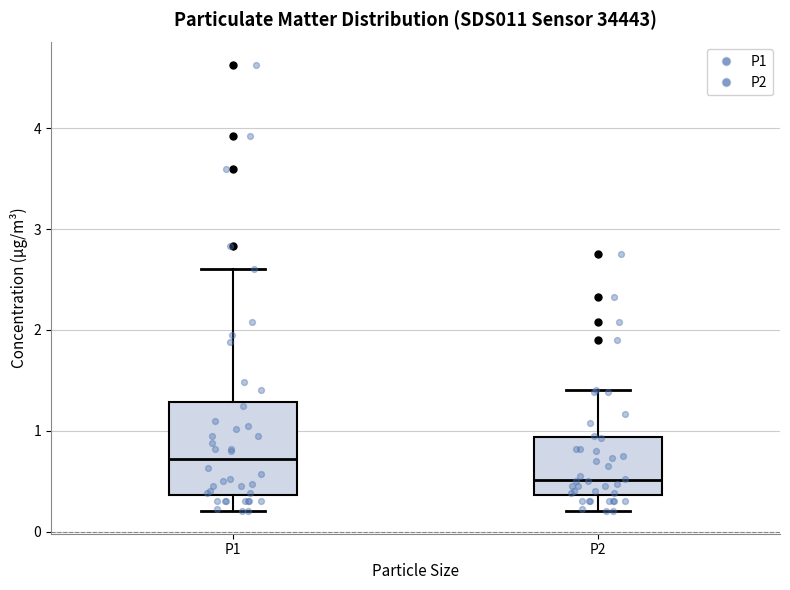

Reading left to right, transcribe this box plot: for each box, give where its median line is, the range the box spans, and where its two whiskers end, as read against the y-axis. The values are not printed on the chart, so give them approximately, as read against the axis.

P1: median 0.7, box 0.4 to 1.3, whiskers 0.2 to 2.6
P2: median 0.5, box 0.4 to 0.9, whiskers 0.2 to 1.4